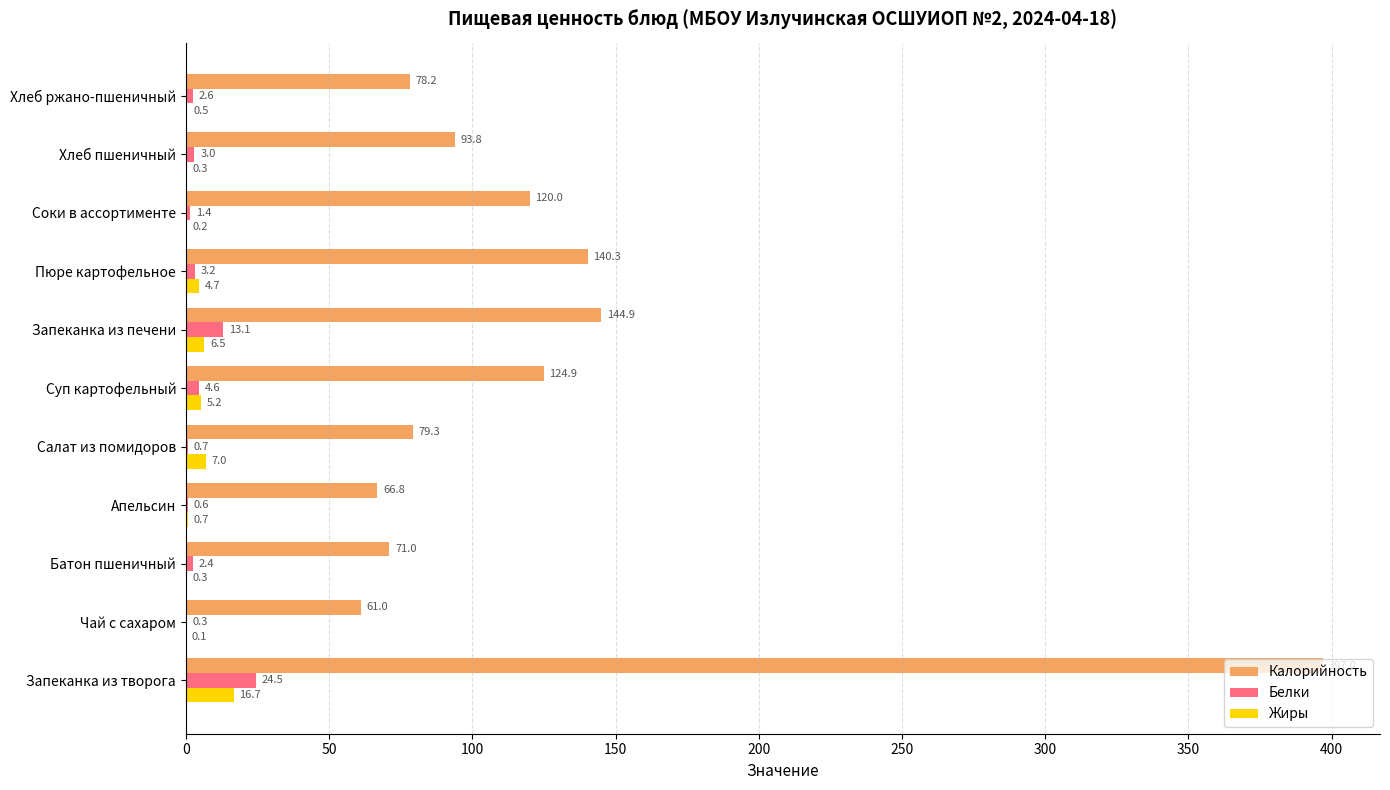

Between Апельсин and Суп картофельный, which series saw the biggest shift?

Калорийность